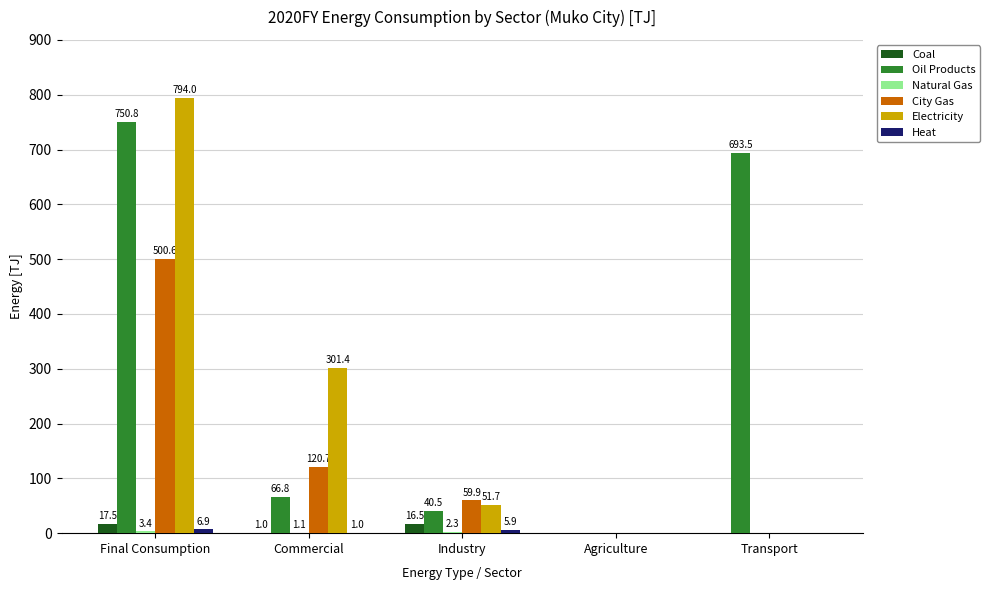

Where does the Coal series first go above 1?

Final Consumption